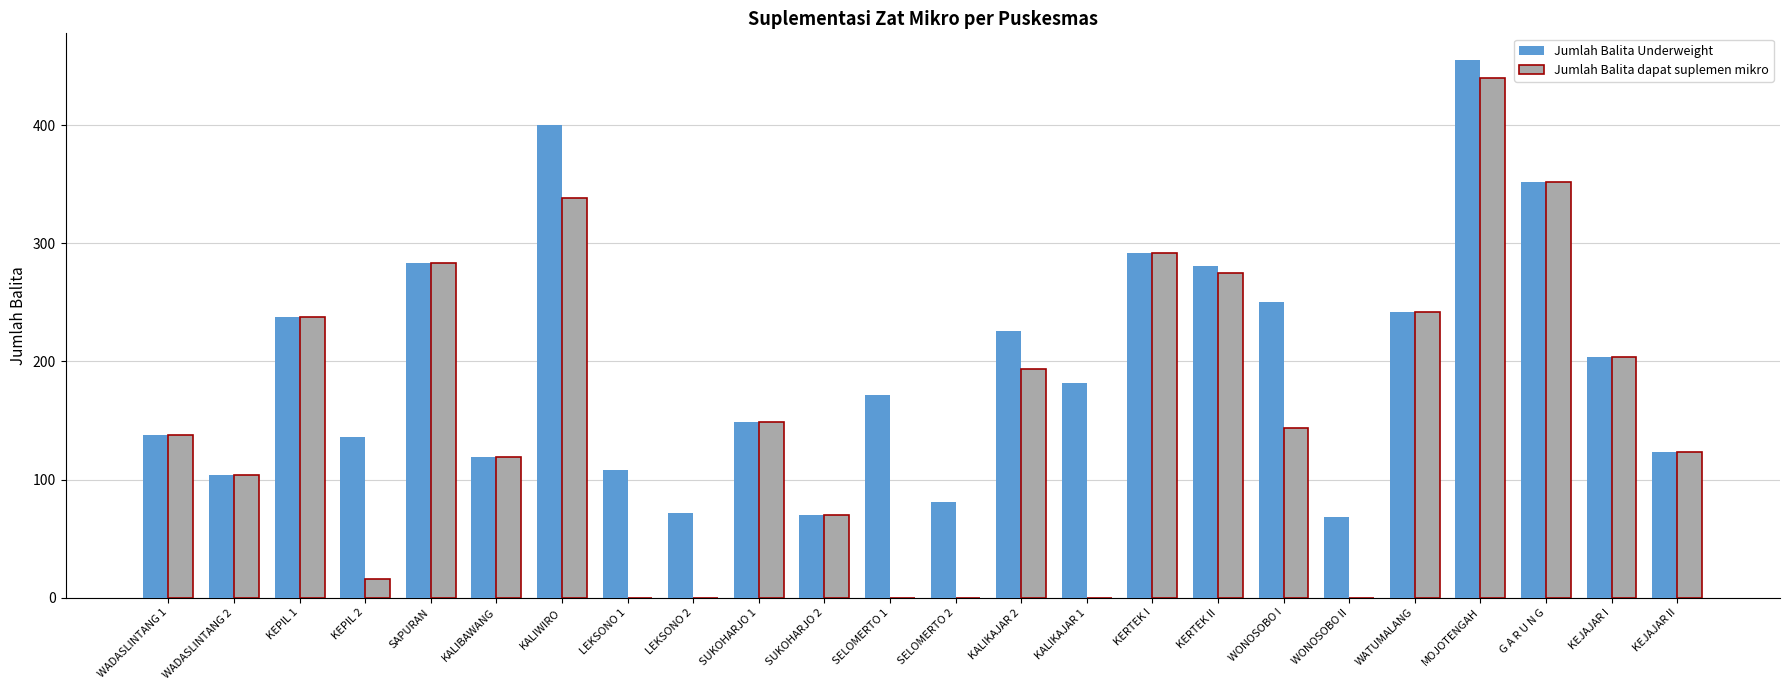

The value of Jumlah Balita dapat suplemen mikro at WADASLINTANG 2 is 65. True or false?

False